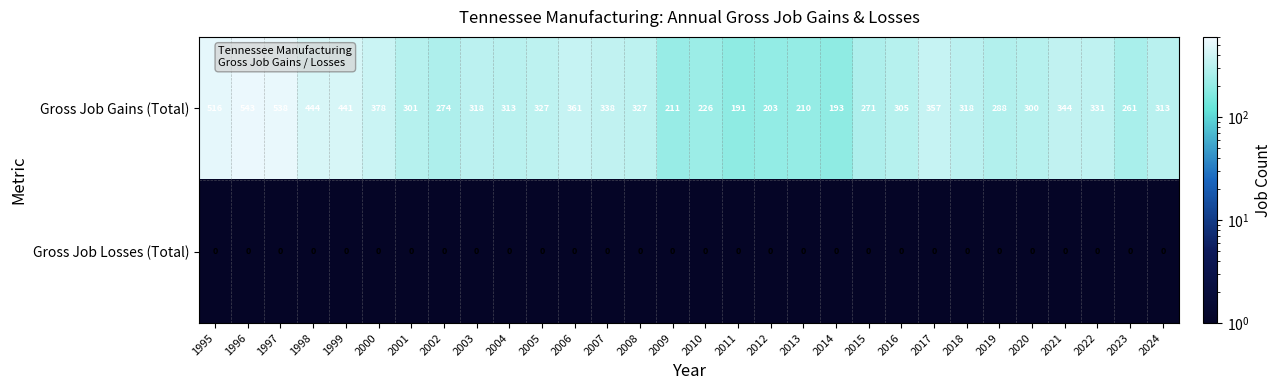

Rank the series at 2014 from lowest to highest value.

Gross Job Losses (Total), Gross Job Gains (Total)